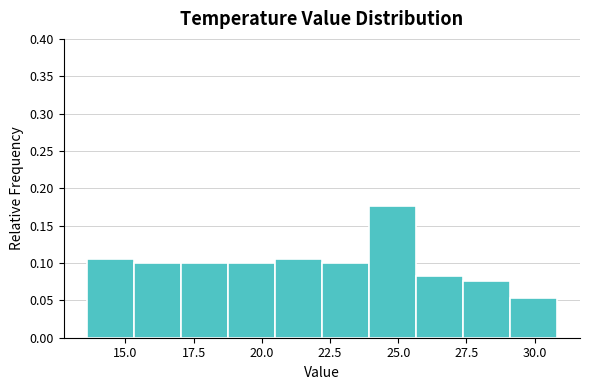

Around what value on the x-axis is the tallest bar? Give the approximate position of its centre, as read against the axis.

25.0